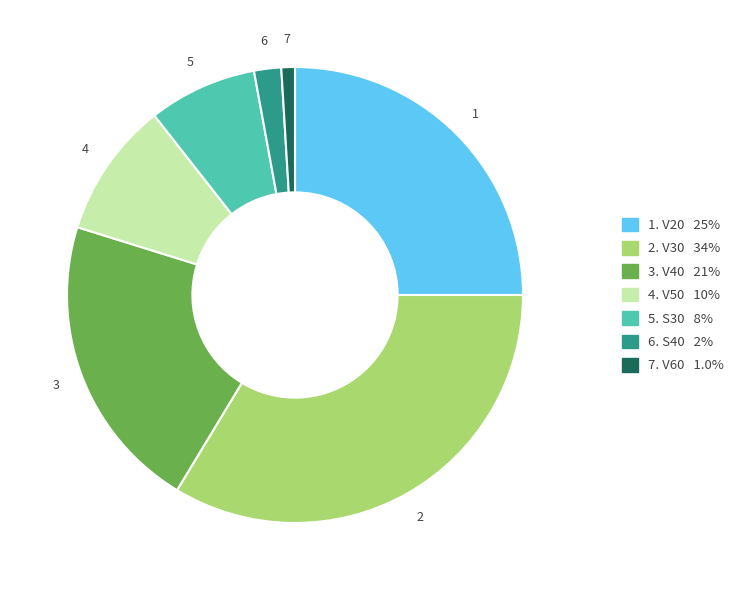

Is there a majority slice in this chart?

No